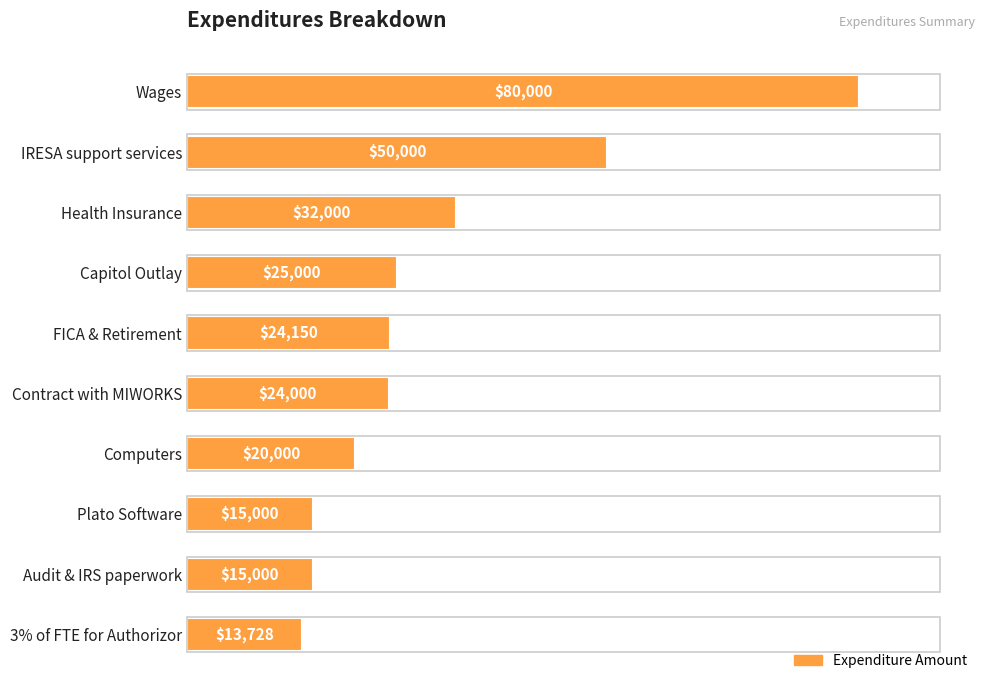

At which category does the chart reach its minimum across all series?

3% of FTE for Authorizor